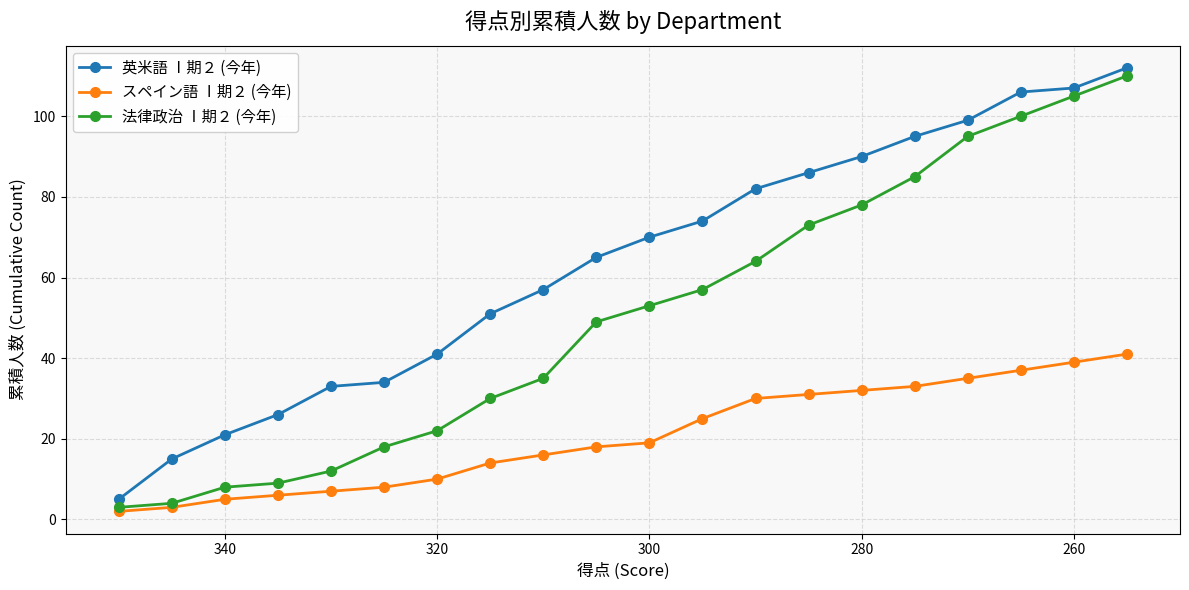

What are all the series names shown in the legend?

英米語 Ⅰ期２ (今年), スペイン語 Ⅰ期２ (今年), 法律政治 Ⅰ期２ (今年)